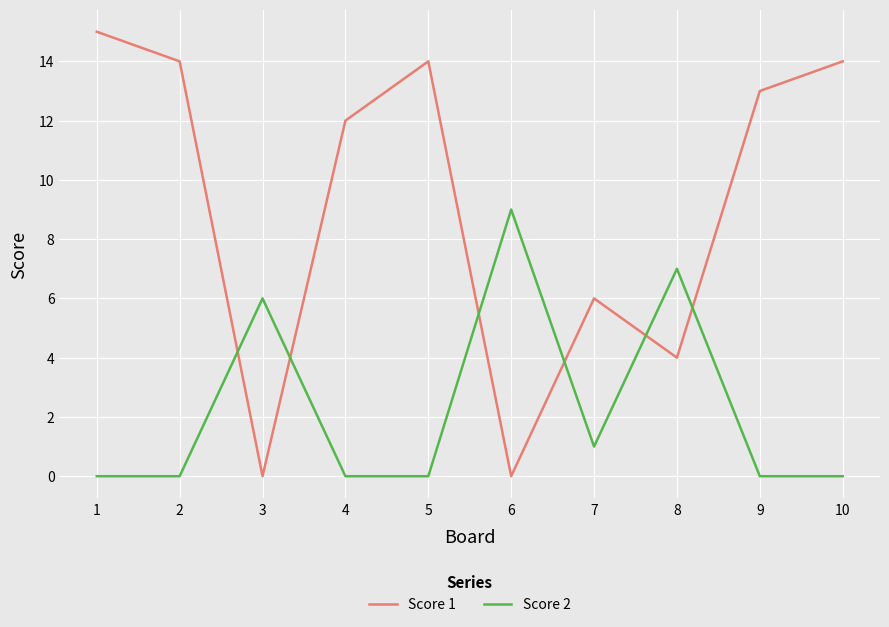

Between which two adjacent categories do Score 2 and Score 1 first intersect?

2 and 3